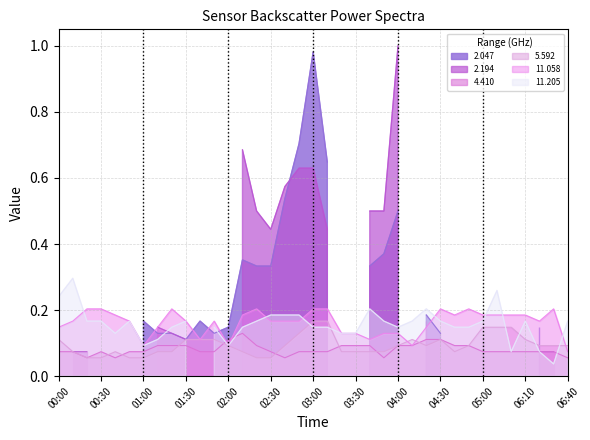

At how many categories does at least one series exceed 0?

37